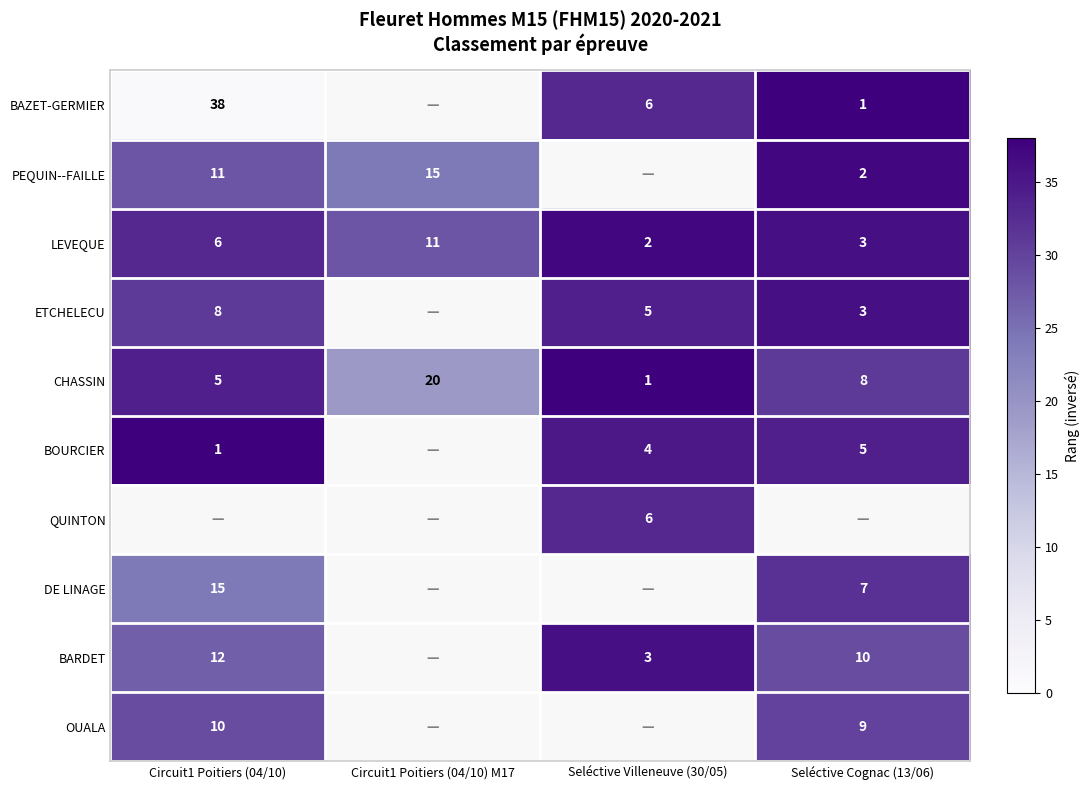

What value does the CHASSIN series have at Seléctive Cognac (13/06), to the nearest 10?

10